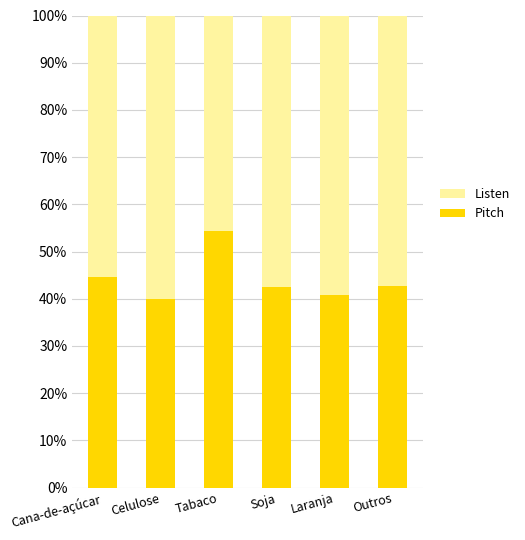

What is the total value across all series at Celulose?

100.0